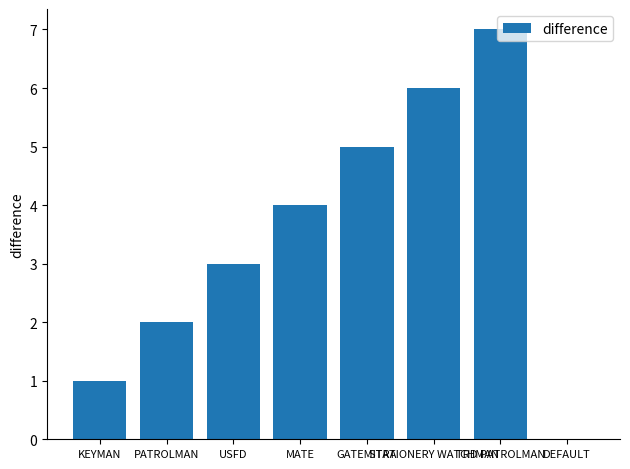

Between GATEMITRA and MATE, which is larger?

GATEMITRA